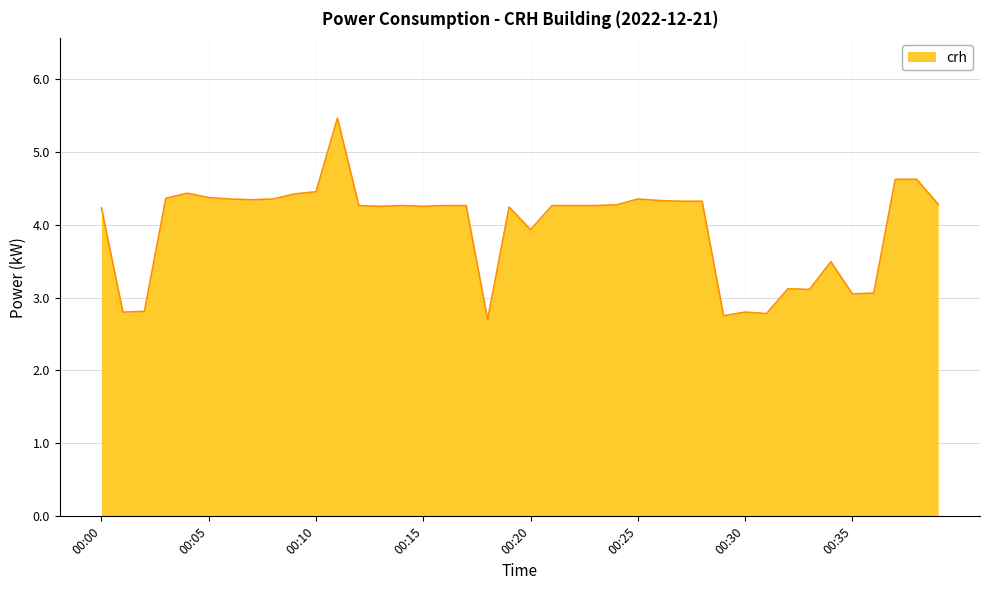

What is the smallest value displayed?

2.7